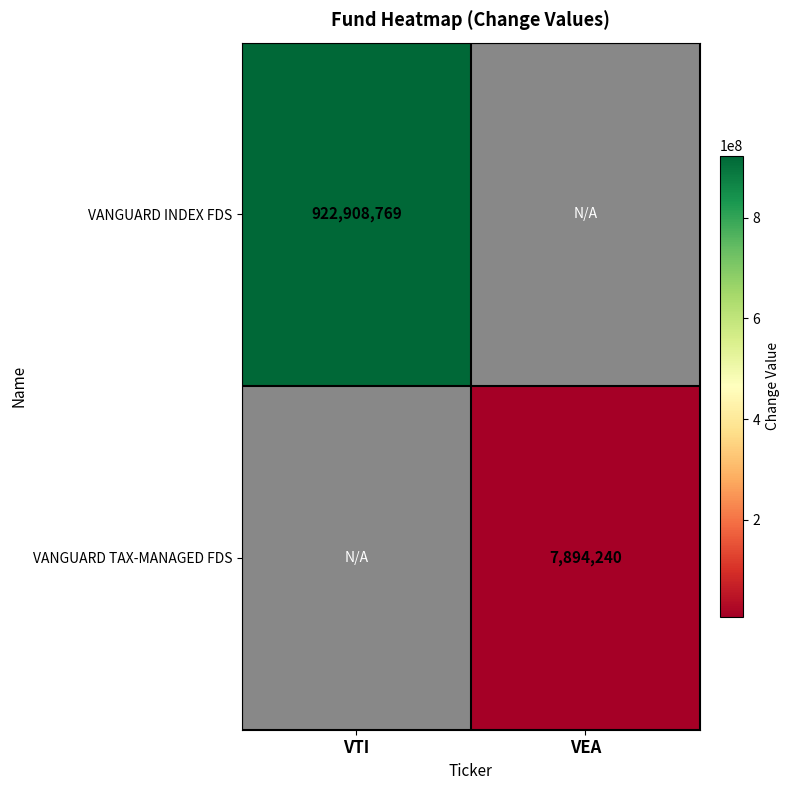

At how many categories does at least one series exceed 385287071?

1